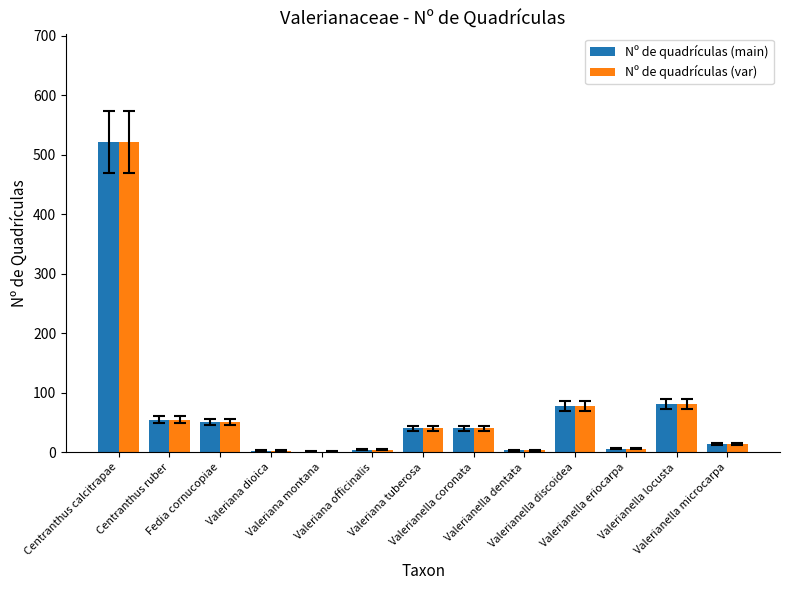

What is the greatest value displayed?

521